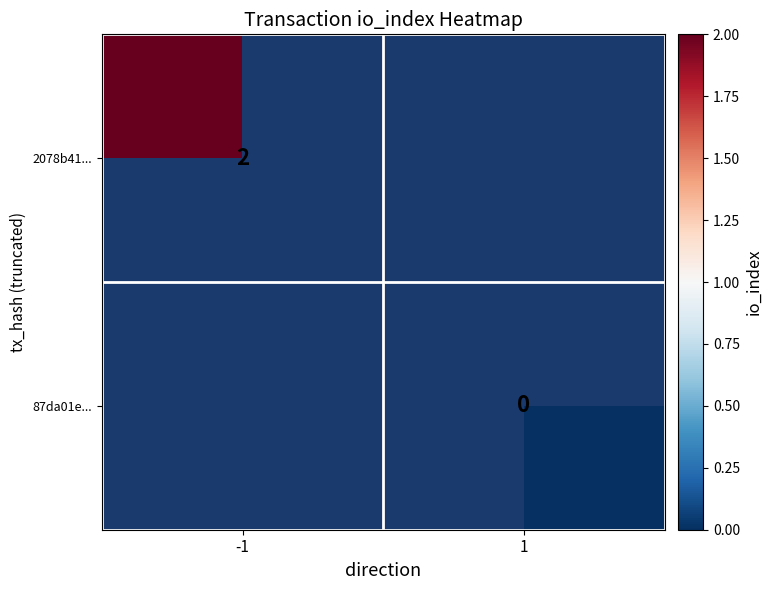

True or false: 2078b41... has a value of 1 at -1.

False